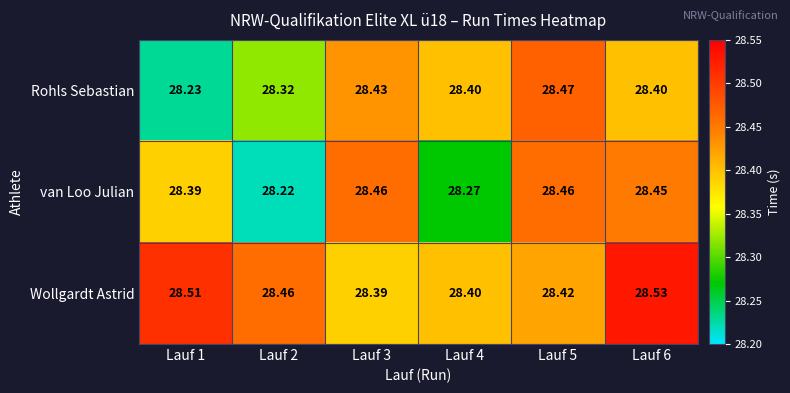

Is the value of van Loo Julian at Lauf 4 greater than the value of Rohls Sebastian at Lauf 3?

No